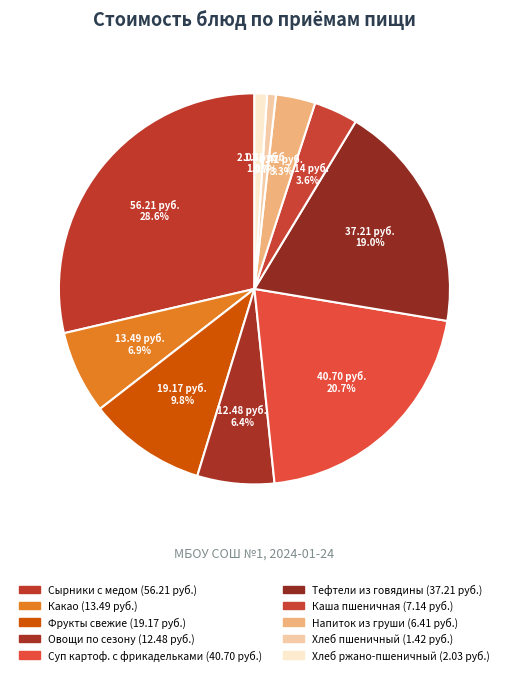

Is there a majority slice in this chart?

No